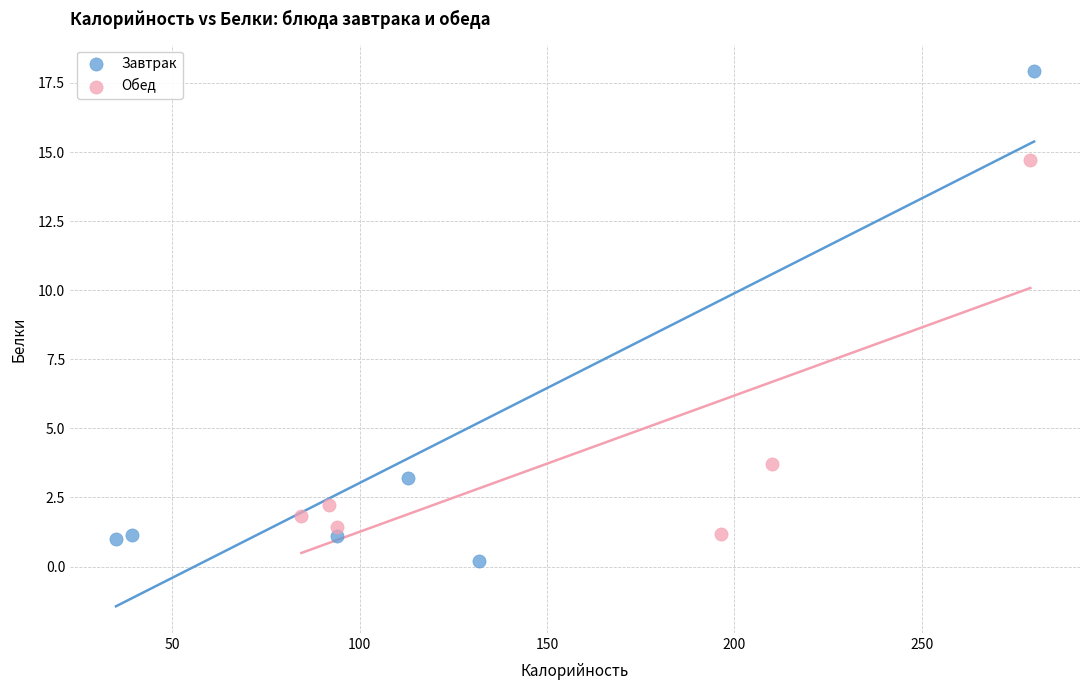

Which series has the largest Y range (max minus min)?

Завтрак